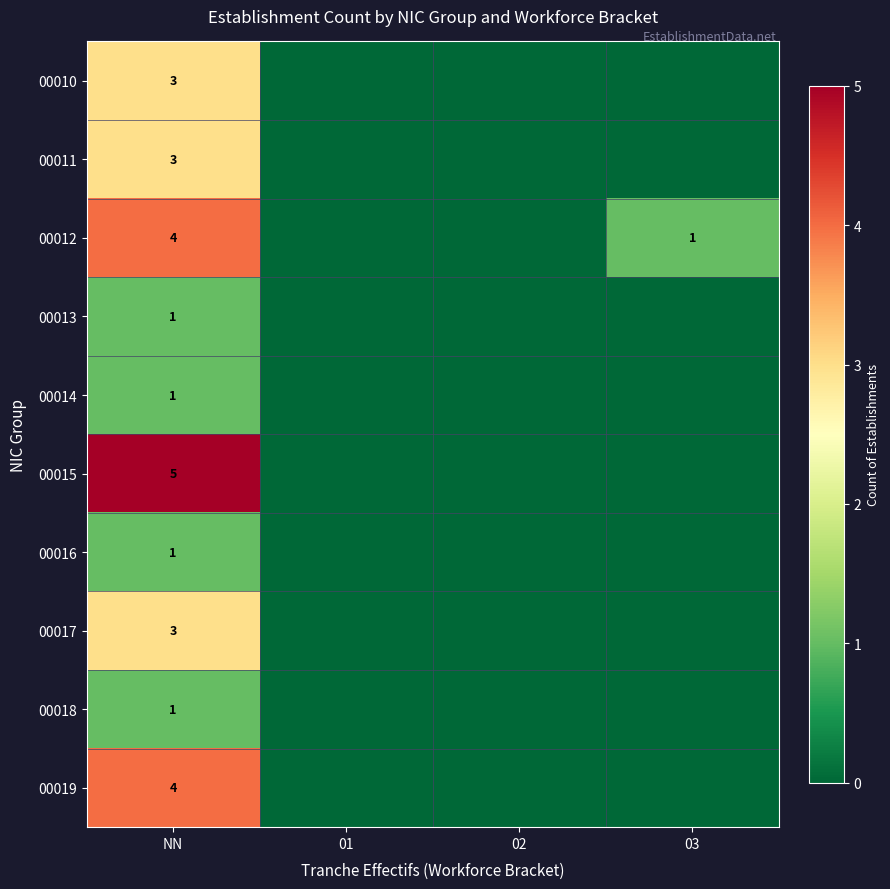

The 00013 series shows 0 at NN. True or false?

False